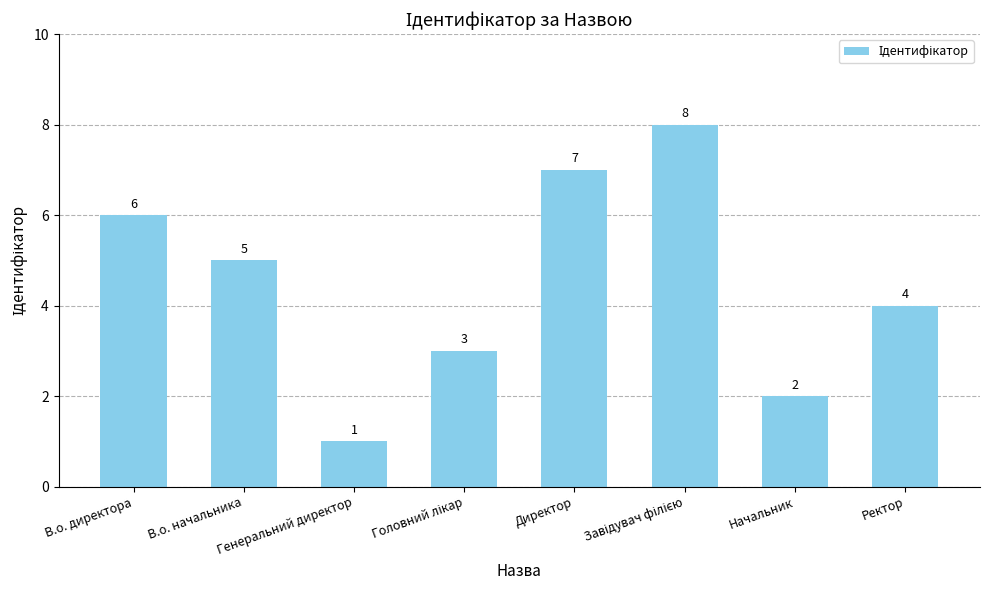

Between Ректор and В.о. начальника, which is larger?

В.о. начальника